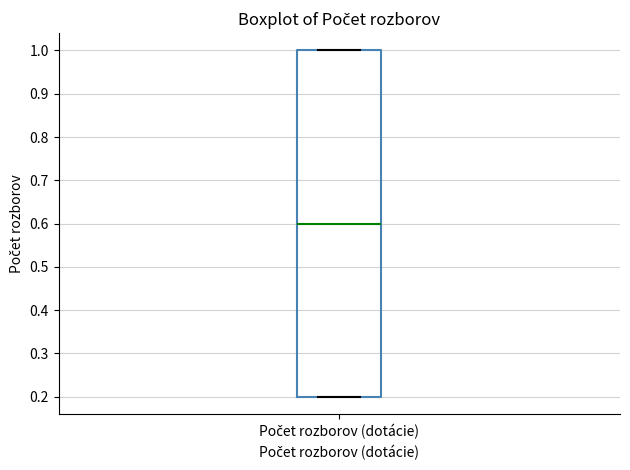

Where does the median line of the box for Počet rozborov (dotácie) sit on the y-axis? The values are not printed on the chart, so give them approximately, as read against the axis.

0.6